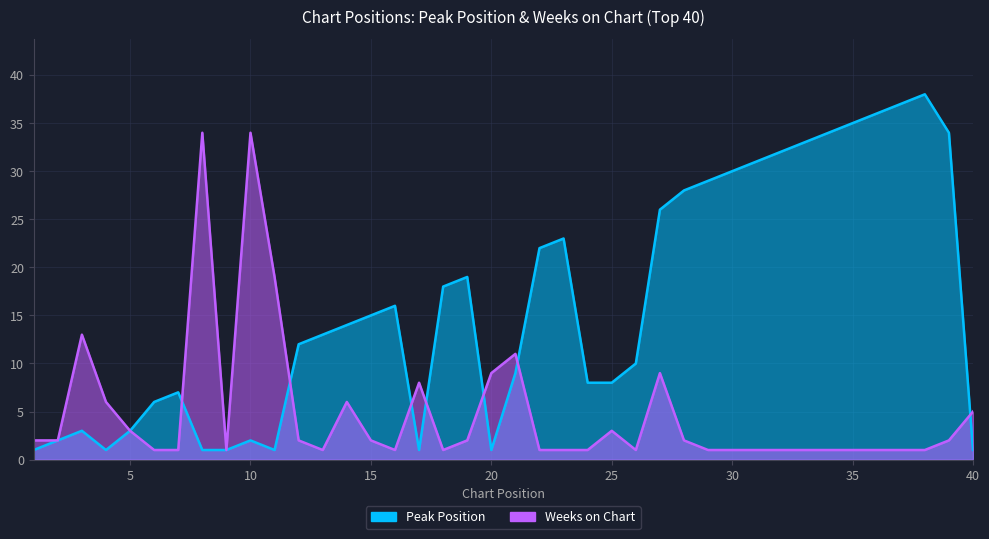

How many data points in Weeks on Chart are above 2?

13